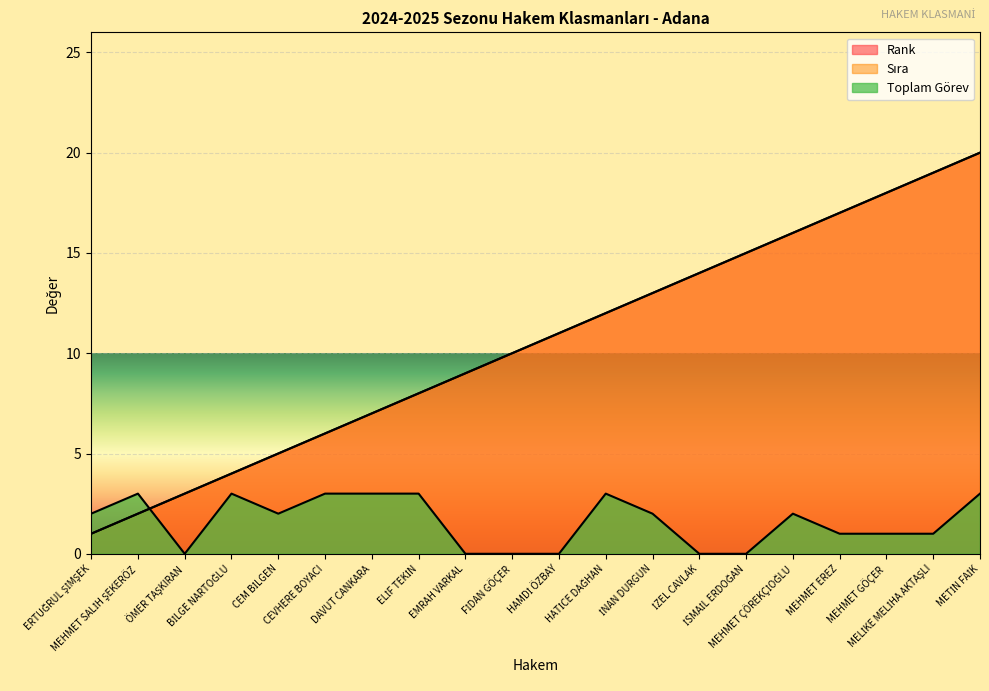

Rank the series at MEHMET EREZ from highest to lowest value.

Rank, Sıra, Toplam Görev